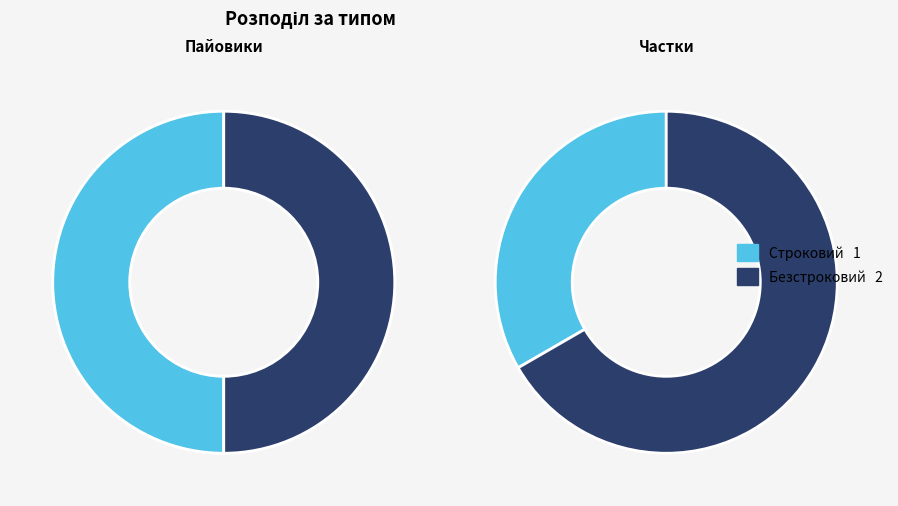

The Строковий slice represents 20% of the pie. True or false?

False